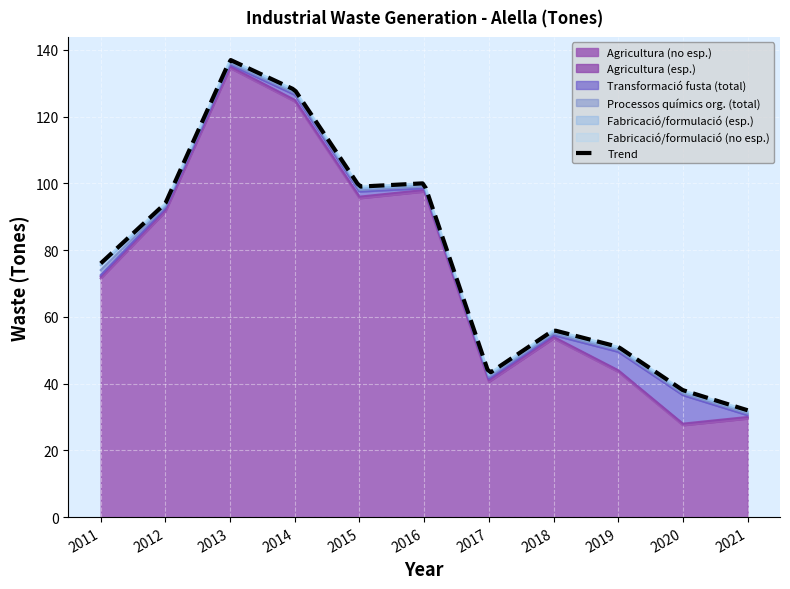

Count the number of categories in the chart.

11